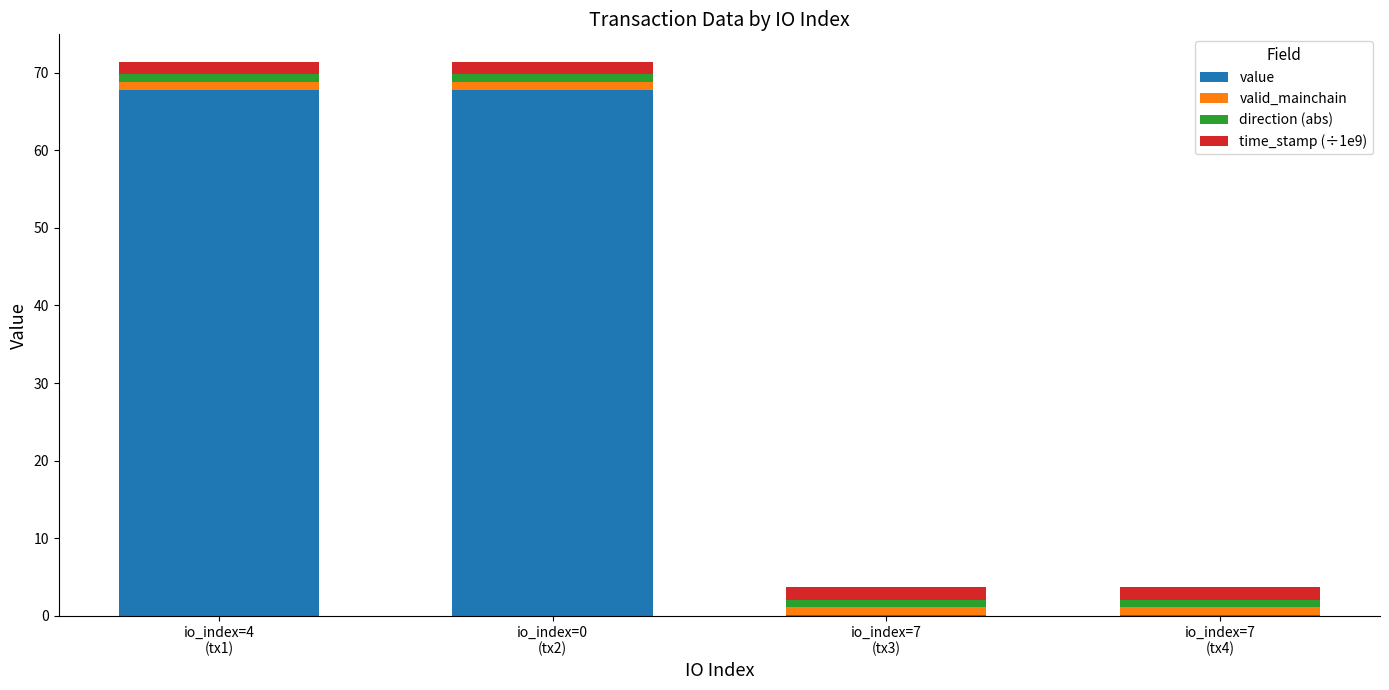

What is the sum of all value values?

135.7